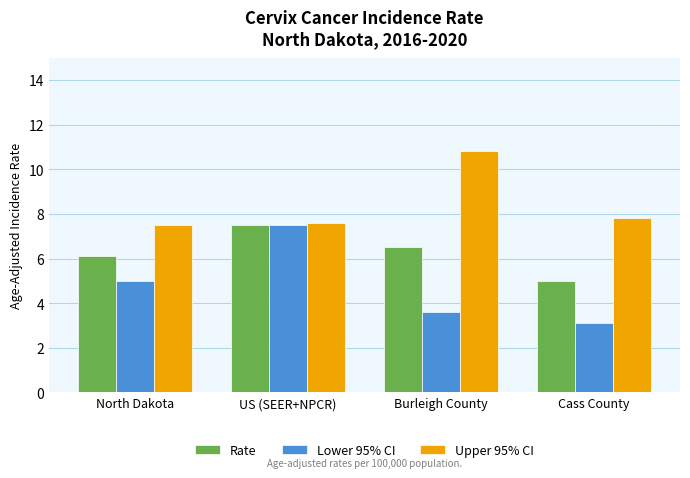

What is the value of the Lower 95% CI bar at the 3rd from the left?

3.6